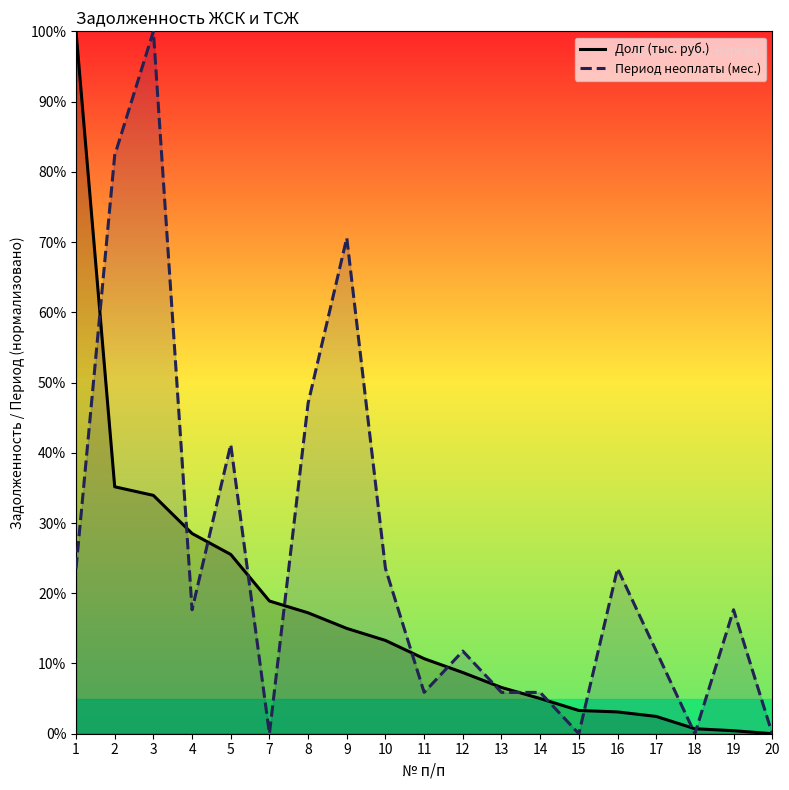

List the series in order of their peak value, highest first.

Долг (тыс. руб.), Период неоплаты (мес.)